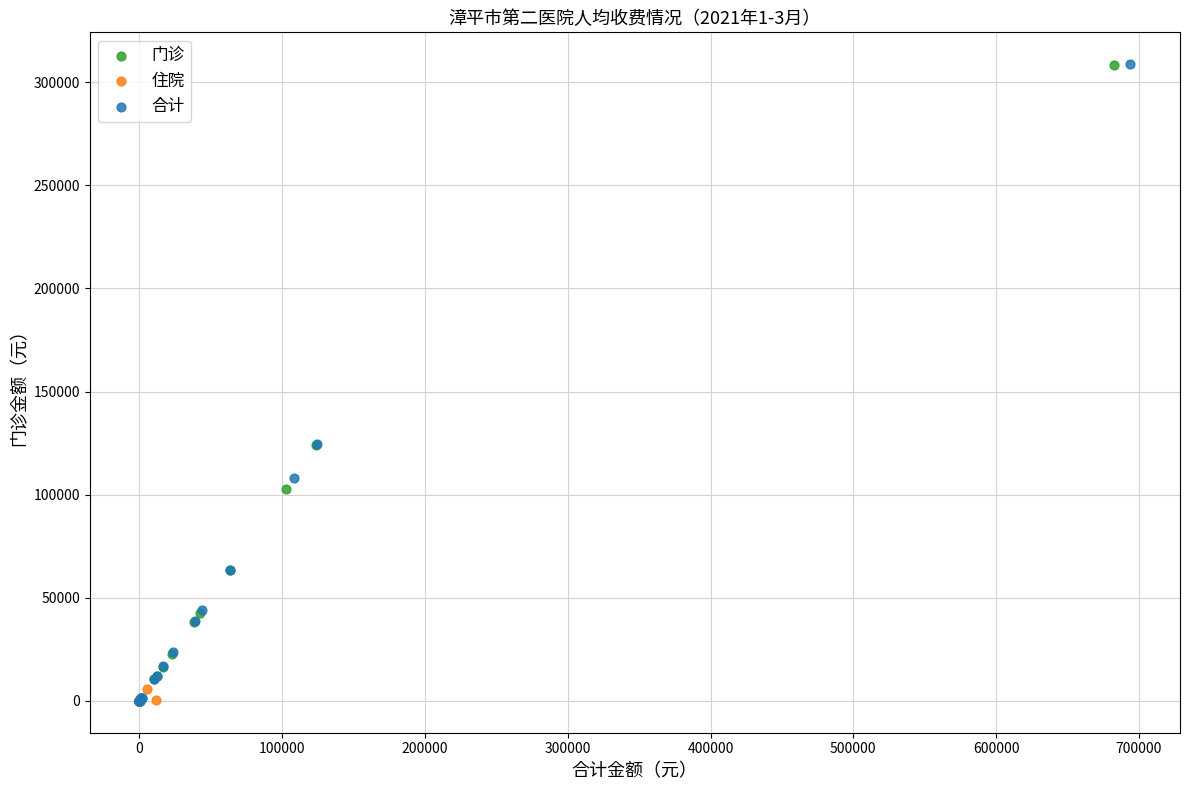

What are all the series names shown in the legend?

门诊, 住院, 合计